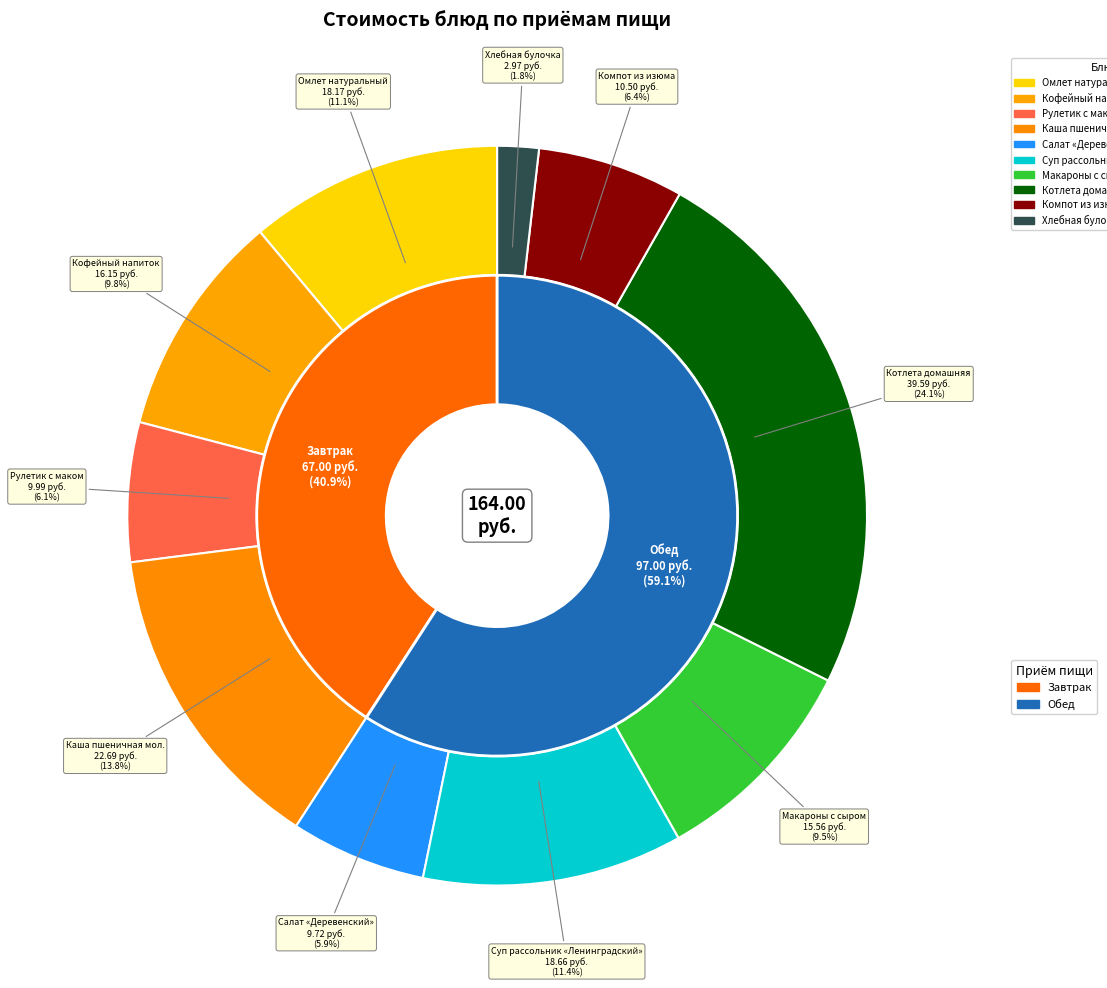

Which has a higher value, Кофейный напиток or Суп рассольник «Ленинградский»?

Суп рассольник «Ленинградский»